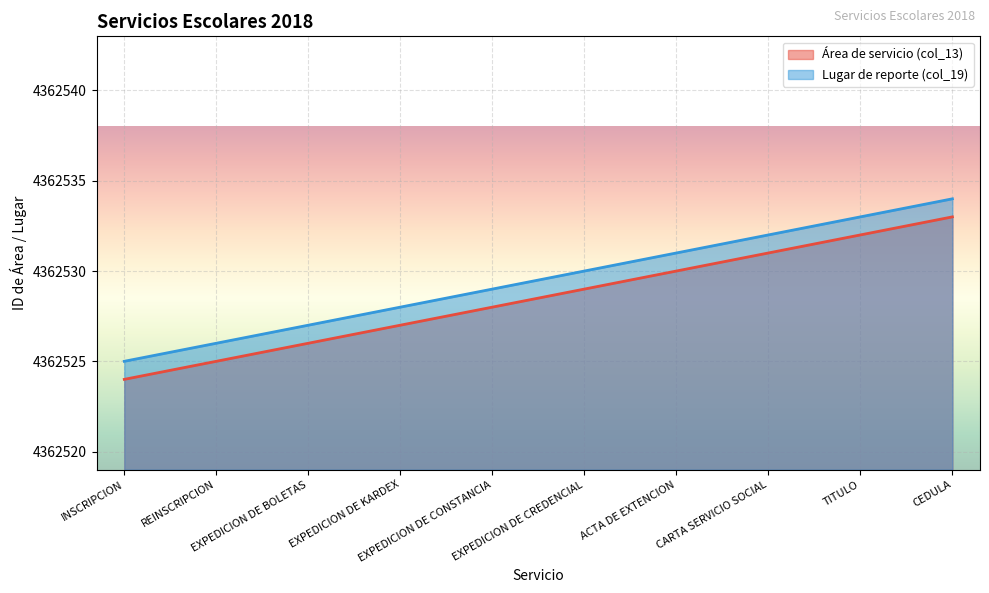

How many series are shown in this chart?

2